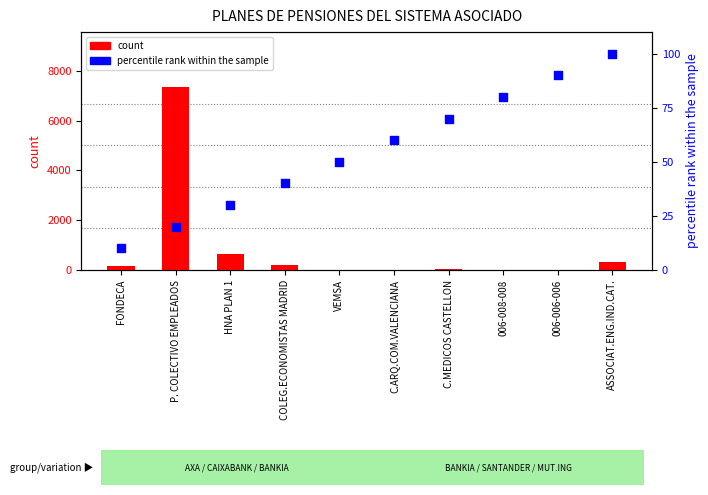

At which category is the sum across all series the highest?

P. COLECTIVO EMPLEADOS